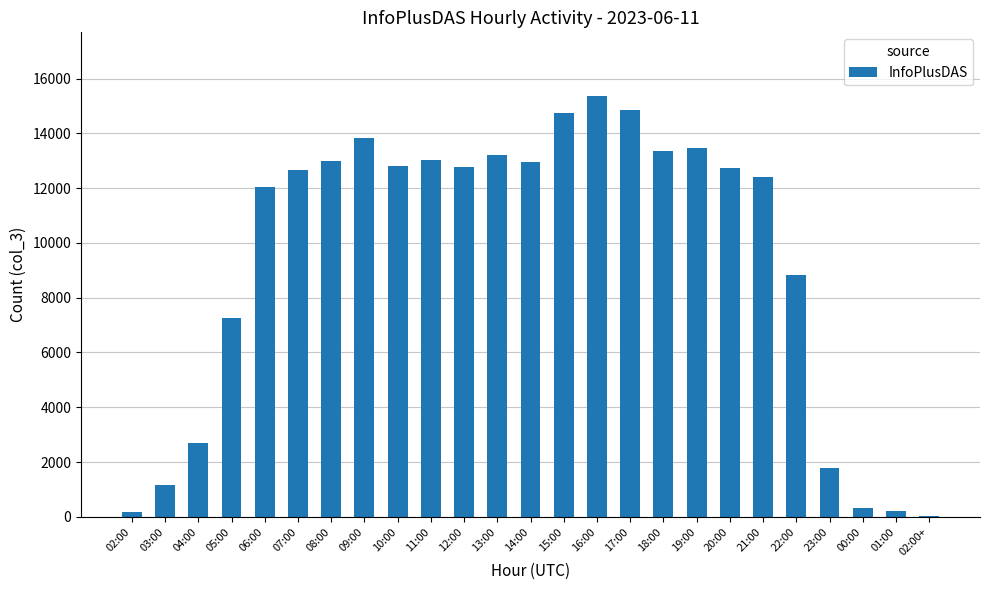

What is the sum of the values at 08:00 and 06:00?

25000